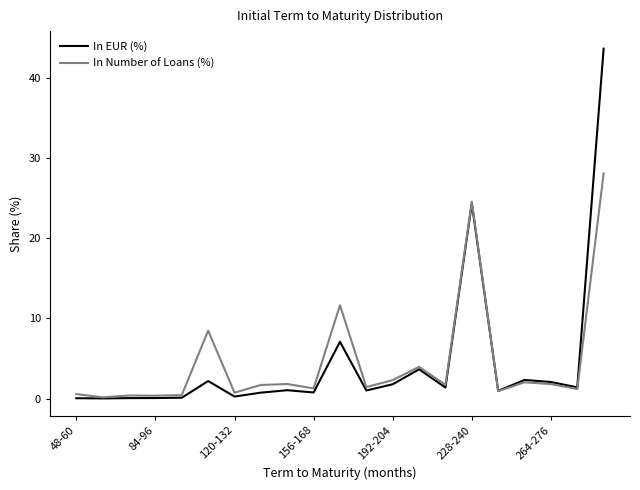

What is the maximum value for In EUR (%)?

43.6